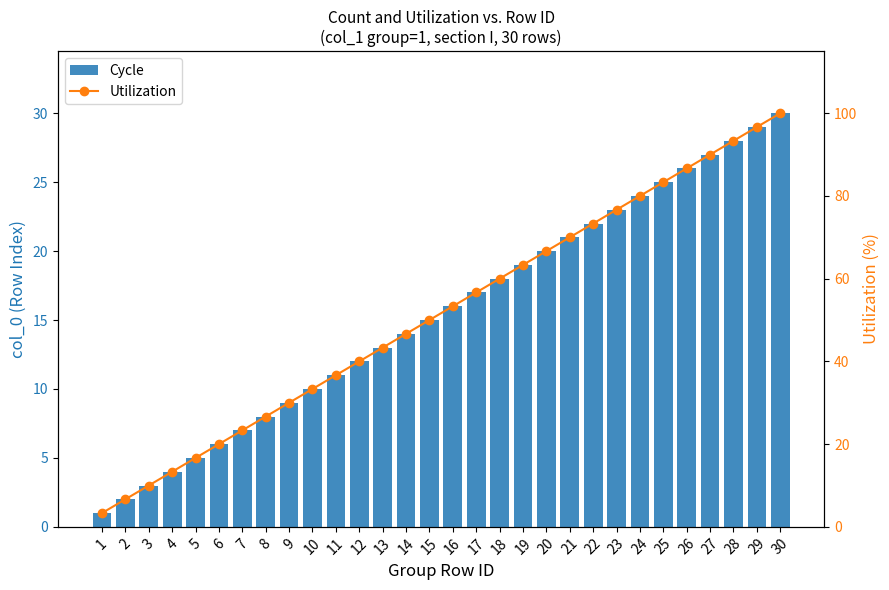

What is the lowest value of the Cycle series?

1.0